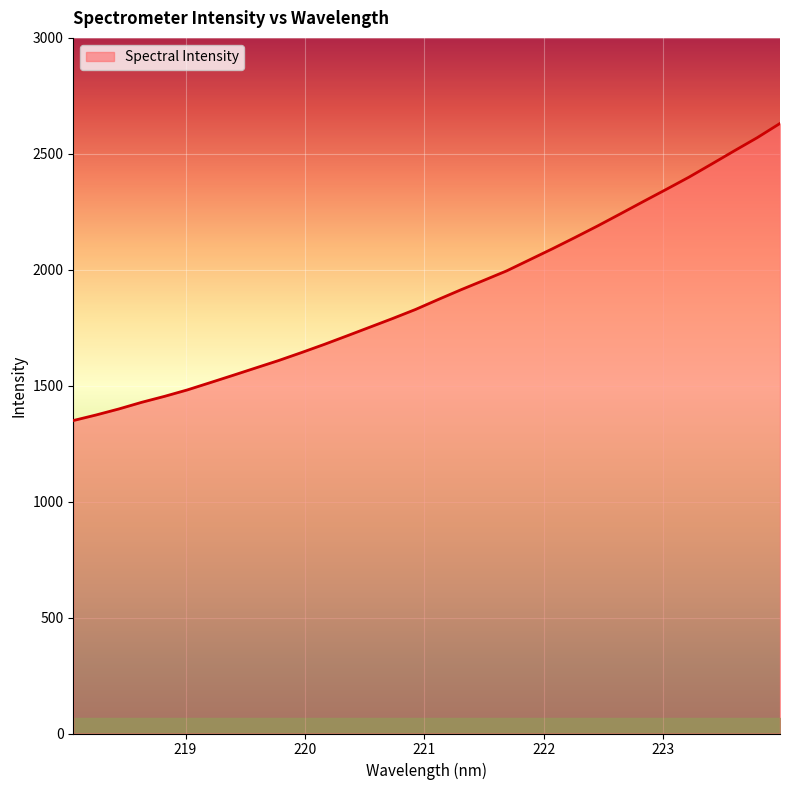

What is the difference between the maximum and minimum values?

1281.4